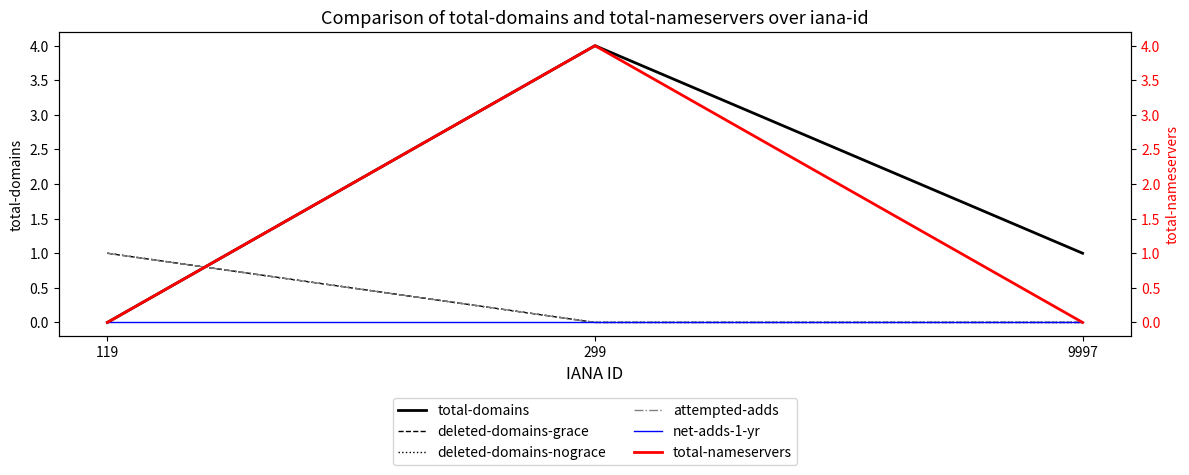

At which label does total-domains reach its minimum?

119